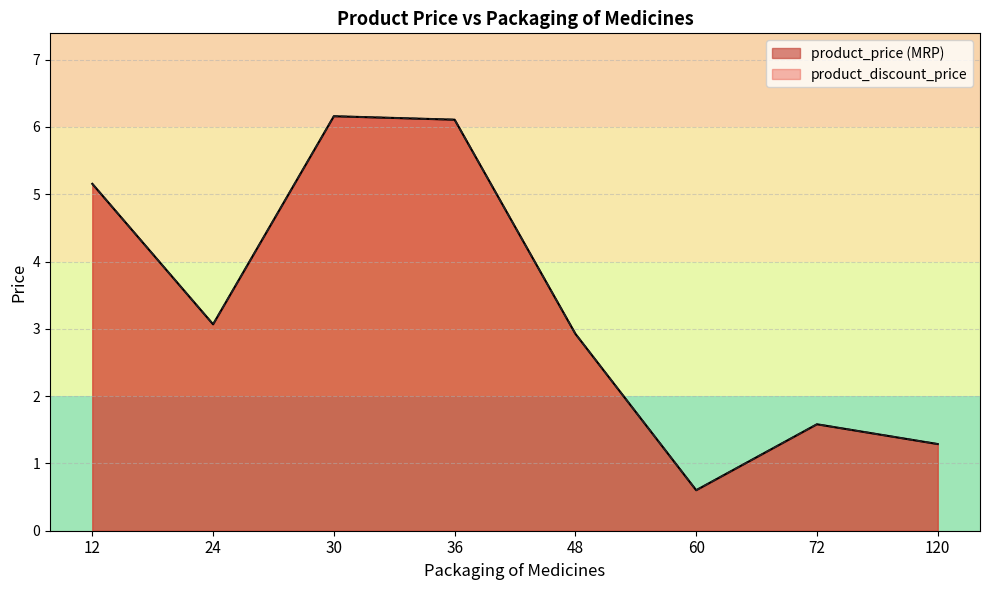

What is the lowest value of the product_price (MRP) series?

0.6